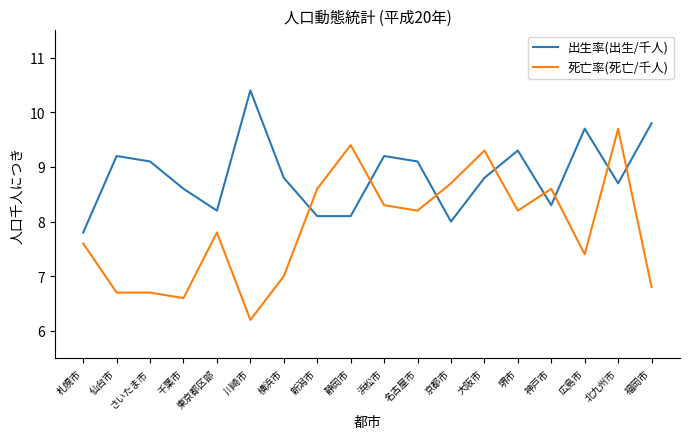

At which category is the sum across all series the highest?

北九州市